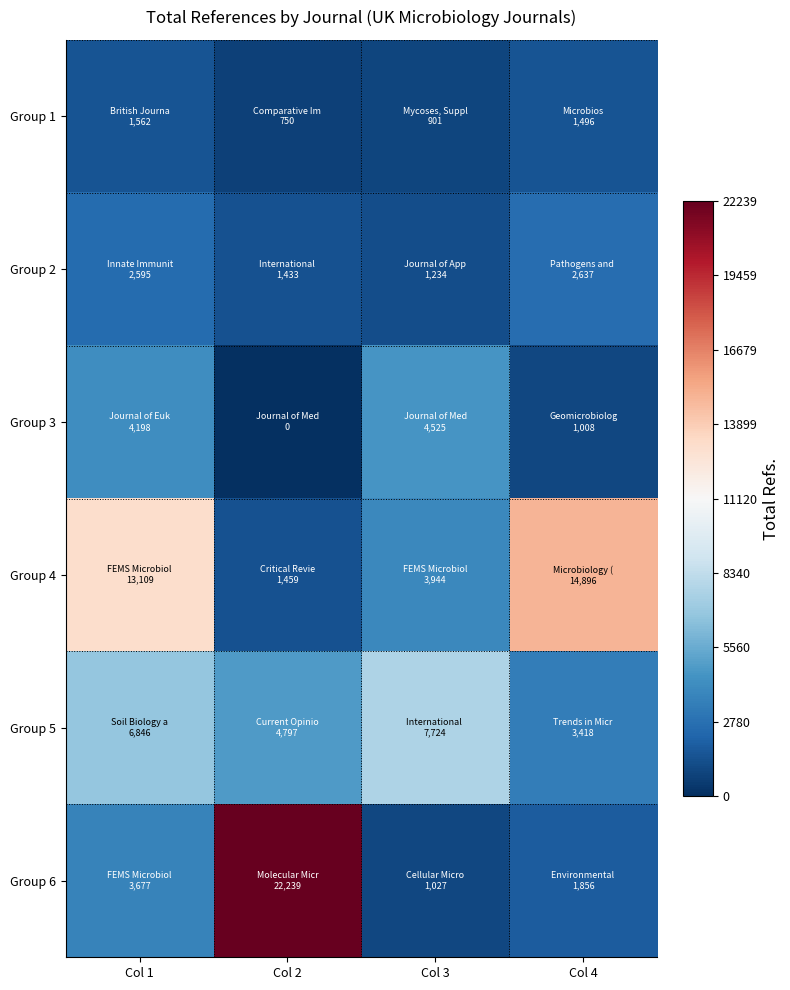

What is the difference between the highest and lowest values at Col 1?

11547